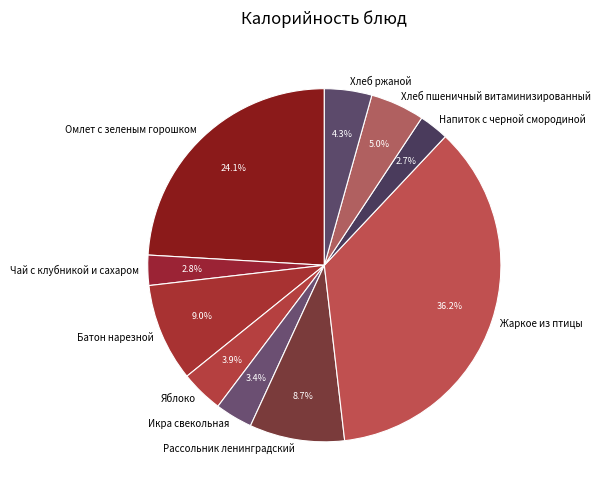

To the nearest percent, what is the difference between the largest and smallest slice percentages?

33%